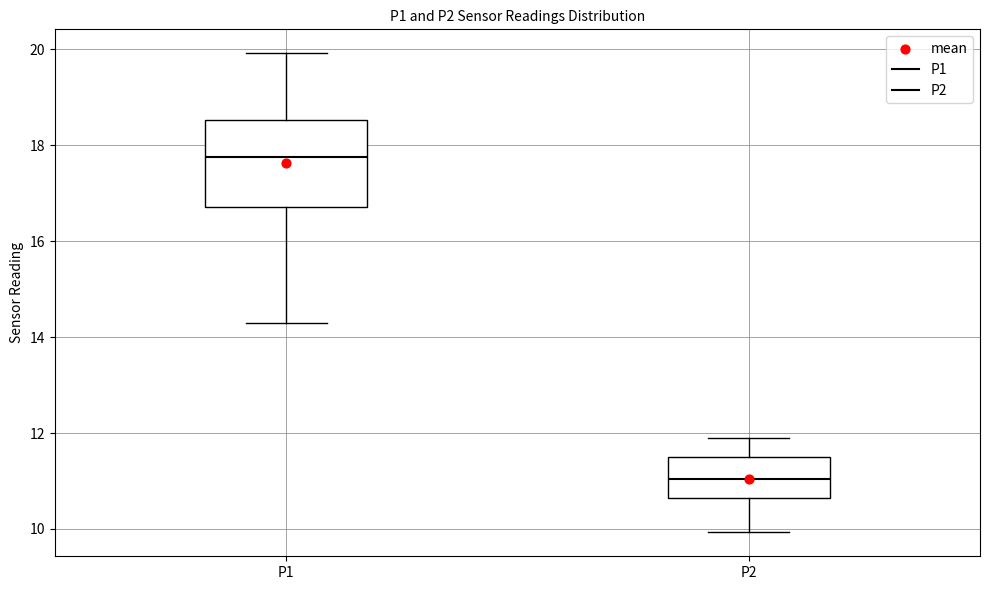

Which box is the tallest, from its lower edge to its upper edge?

P1